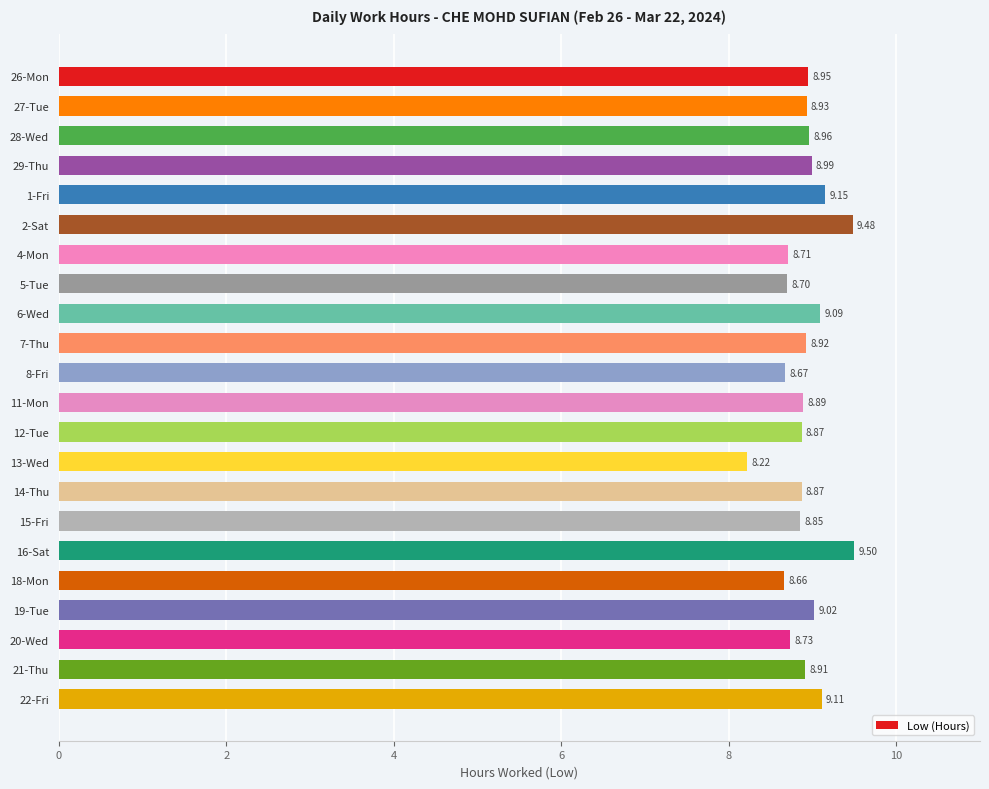

What is the difference between the maximum and minimum values?

1.3